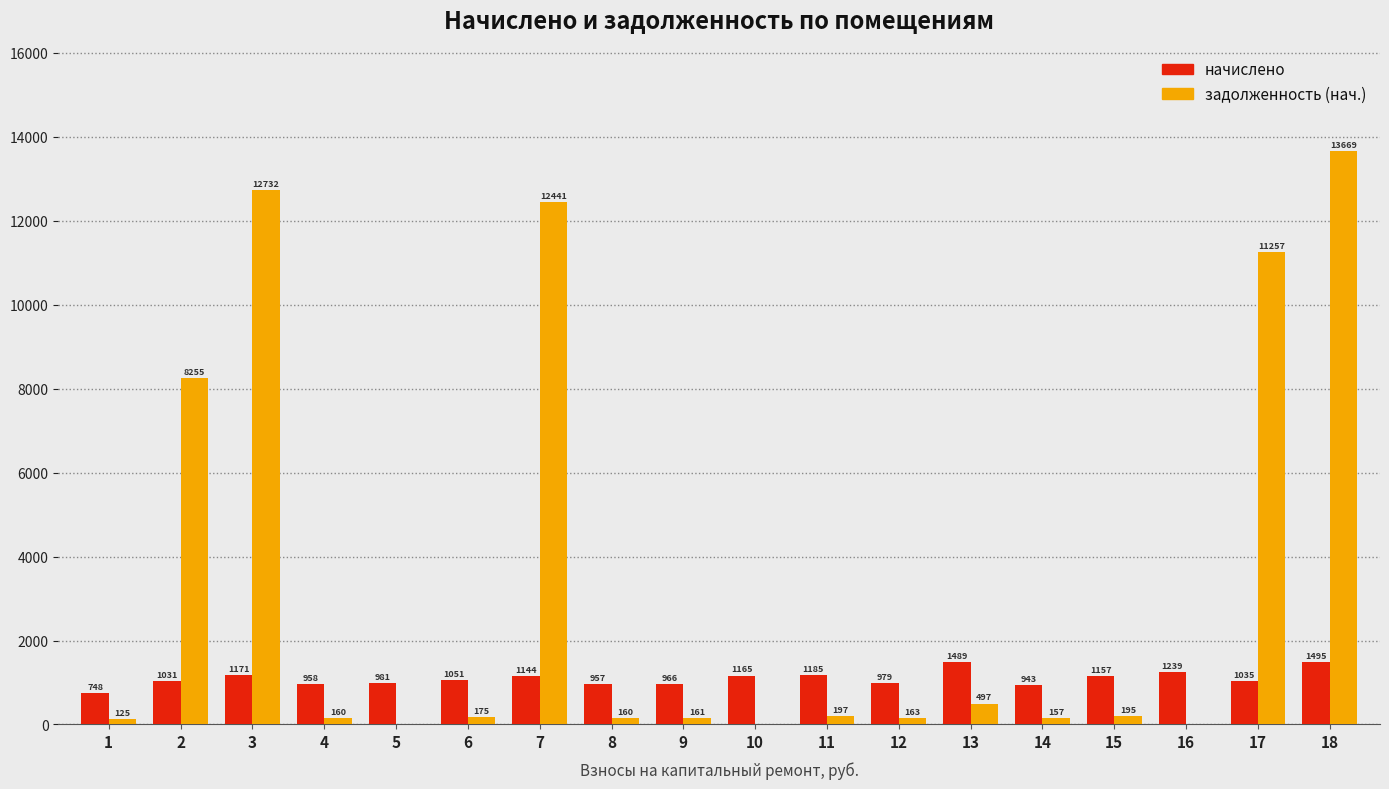

Which category has the highest value across all series?

18